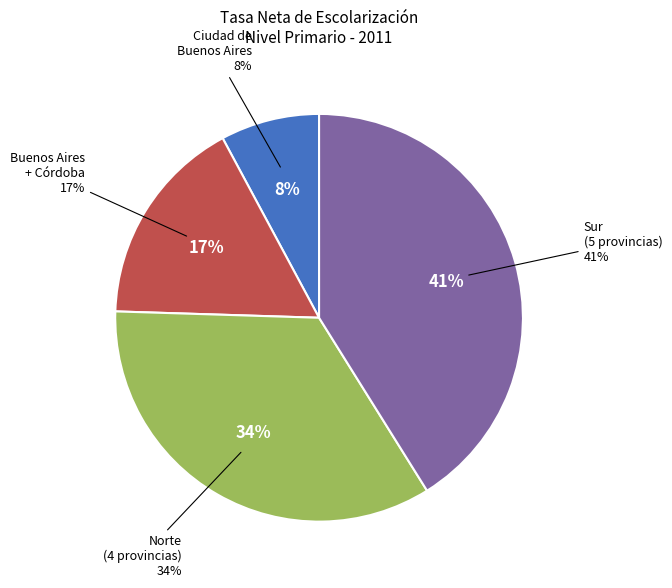

Does Ciudad de Buenos Aires represent more than half of the total?

No